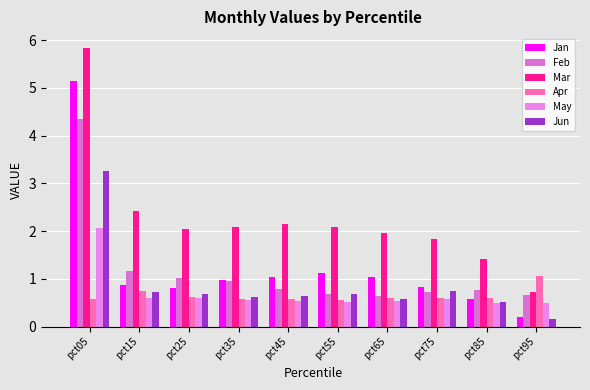

What is the total value across all series at pct95?

3.3